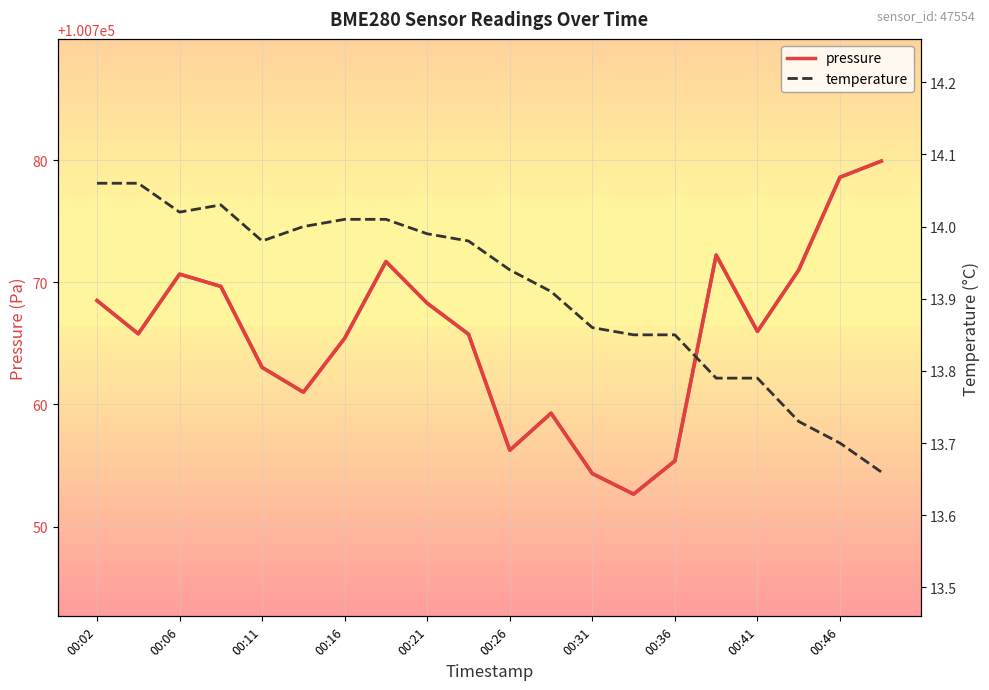

Which has a higher value, 00:02 or 00:26?

00:02